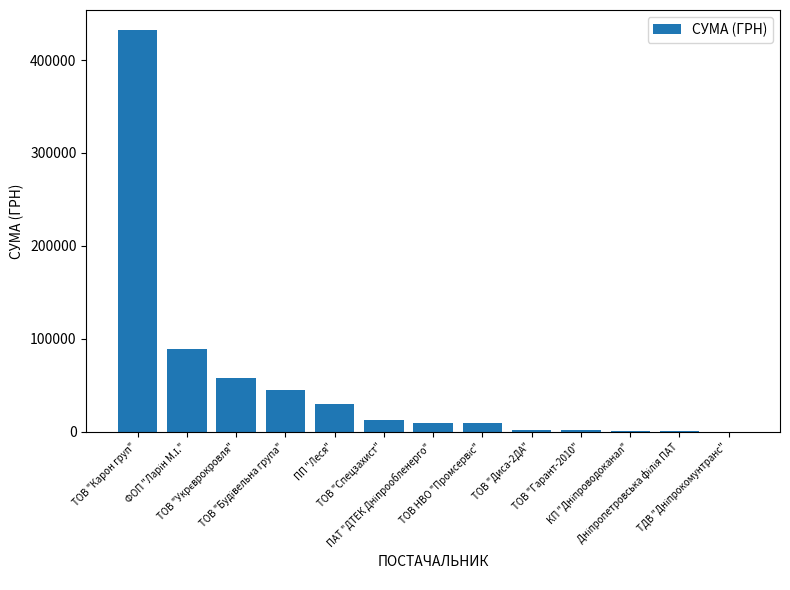

At which label does the data first exceed 9735?

ТОВ "Карон груп"